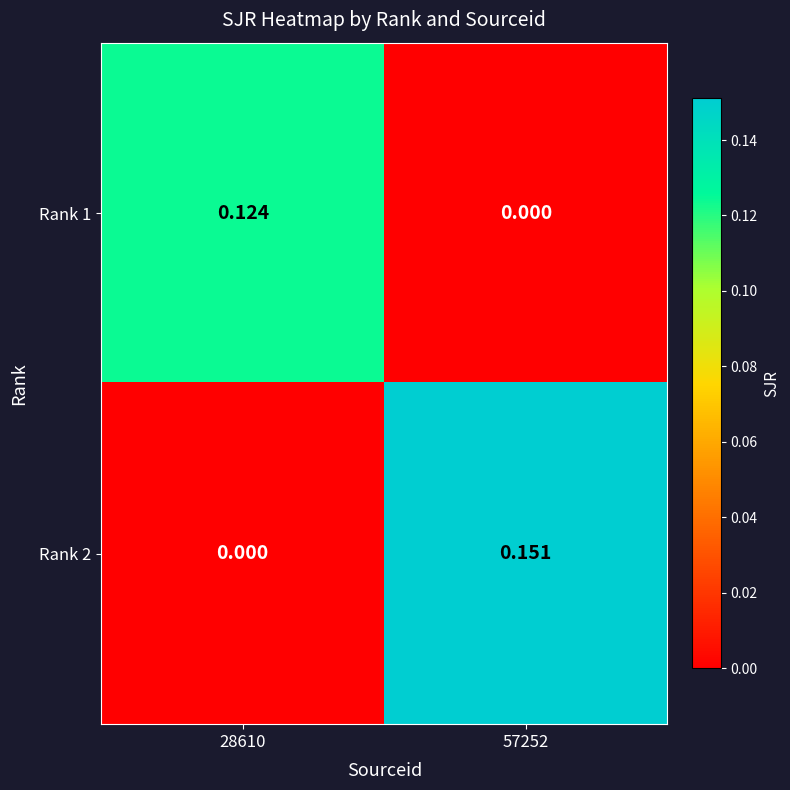

Is the value of Rank 1 at 57252 greater than the value of Rank 2 at 57252?

No